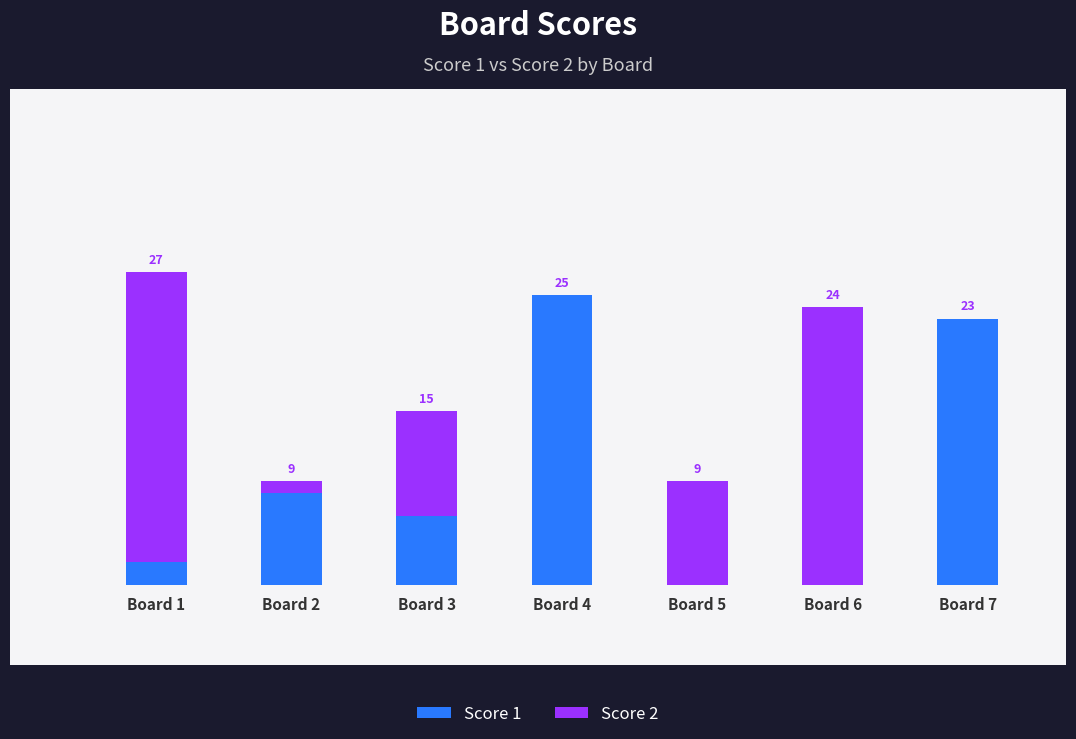

What are all the series names shown in the legend?

Score 1, Score 2